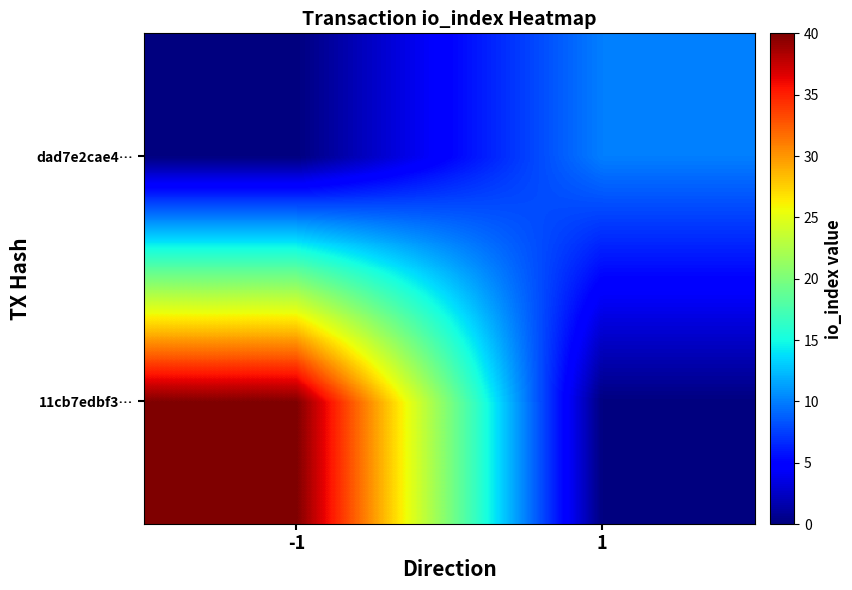

Between -1 and 1, which is larger?

-1